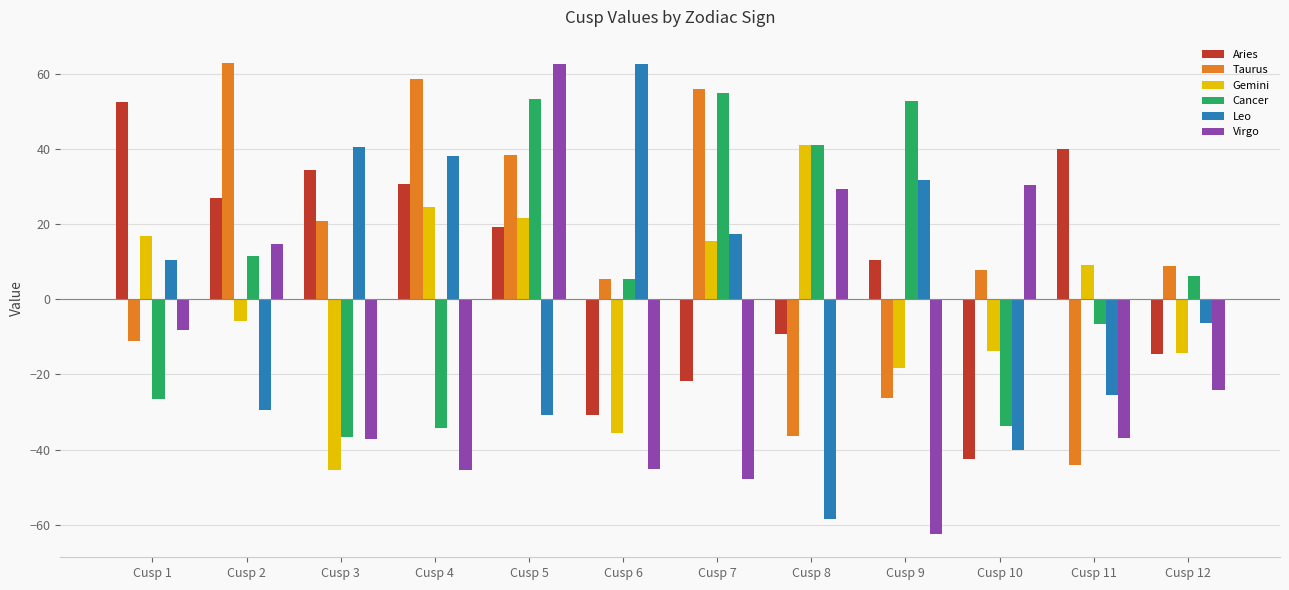

What is the spread (max minus min) of values at Cusp 6?

107.8